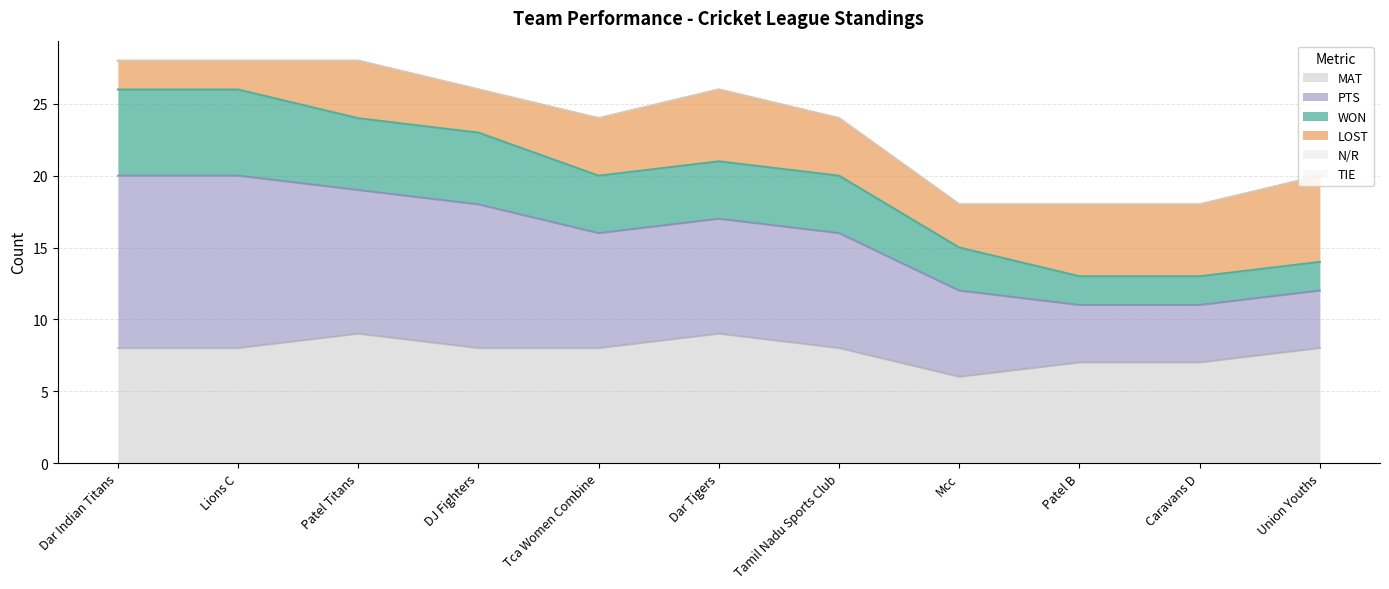

Which series has the widest spread of values?

PTS